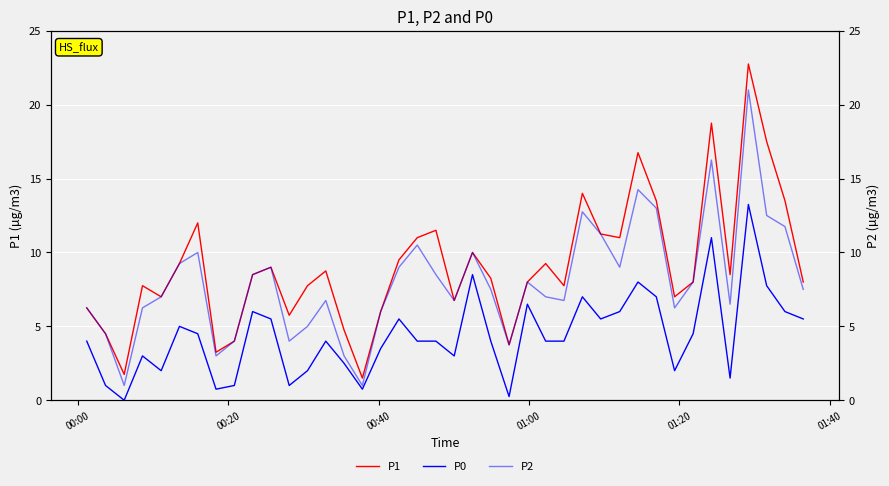

How many interior local peaks does the P1 series have?

11